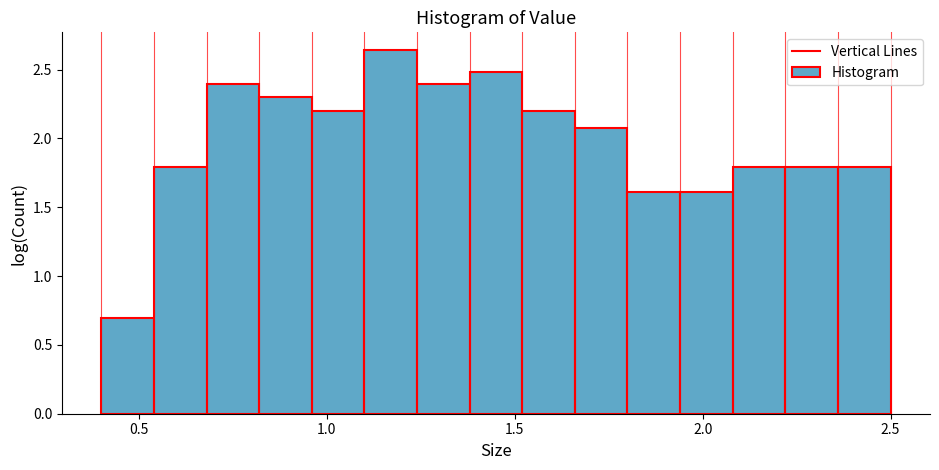

Around what value on the x-axis is the tallest bar? Give the approximate position of its centre, as read against the axis.

1.15